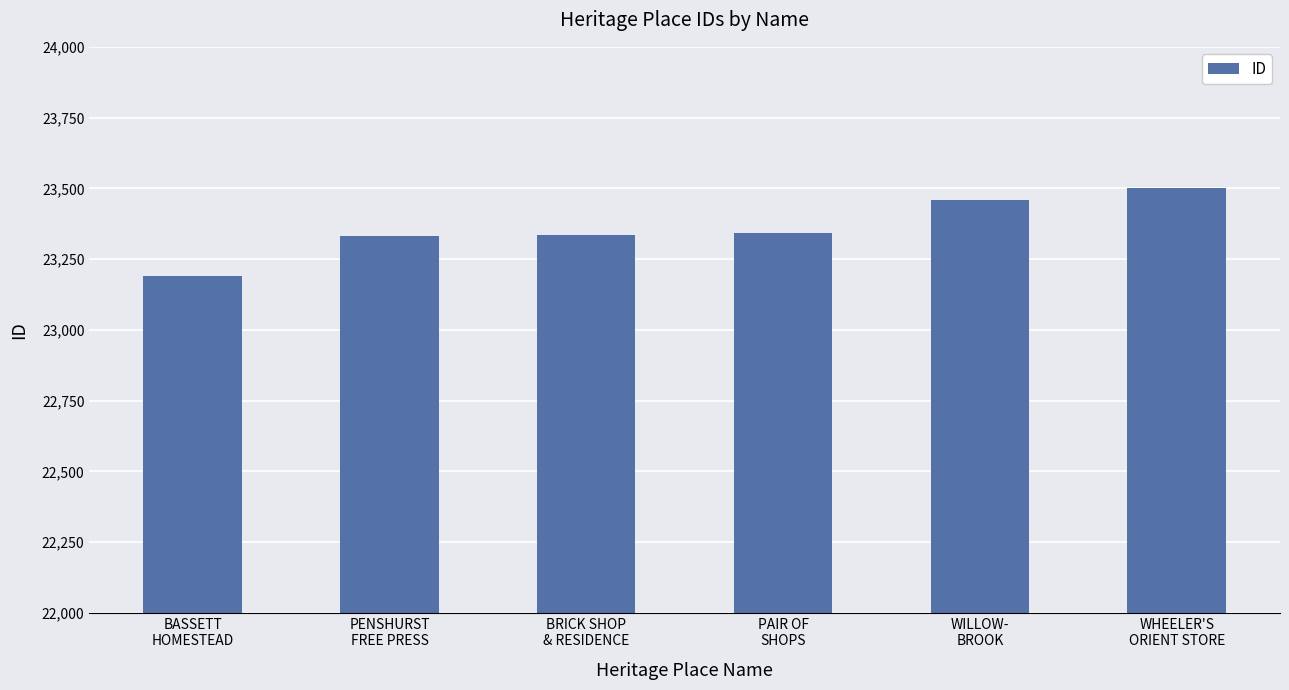

What is the value of the 1st bar from the left?

23192